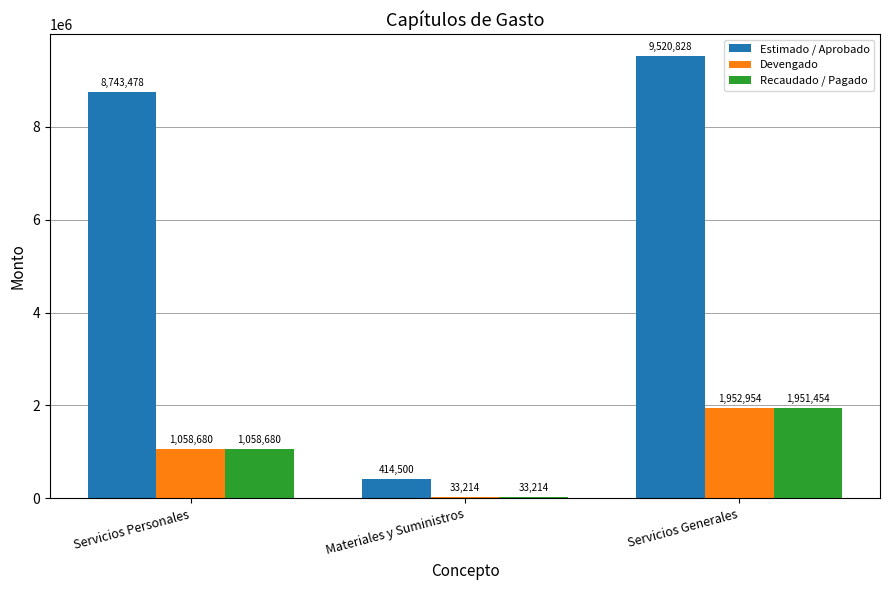

What is the difference between the maximum and minimum values in the Estimado / Aprobado series?

9106328.5